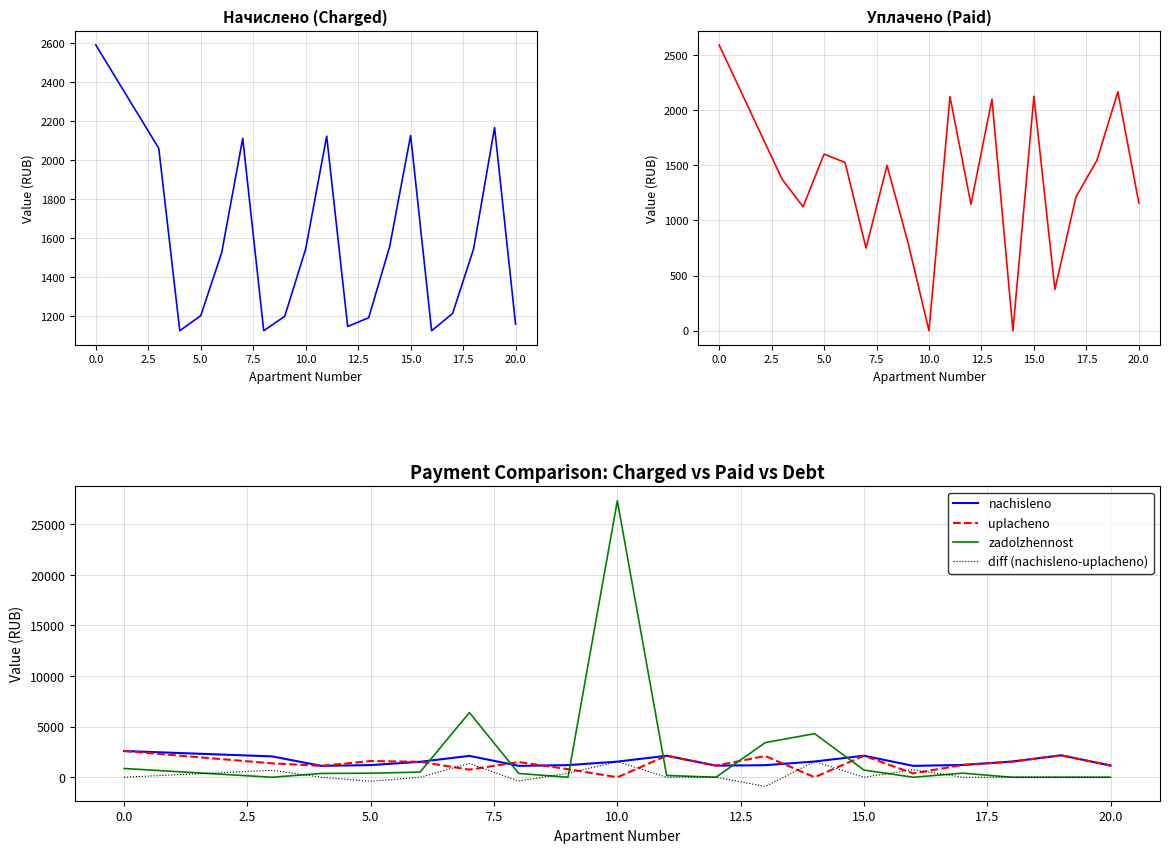

In zadolzhennost, how many points are higher than both neighbors (excluding endpoints)?

4